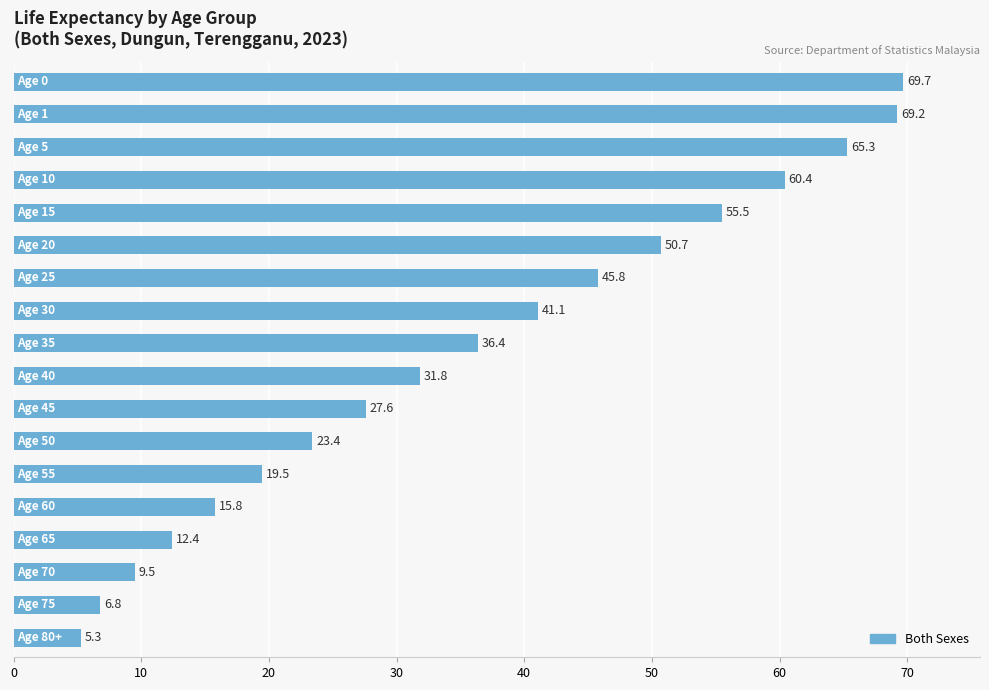

What is the average value?

35.9